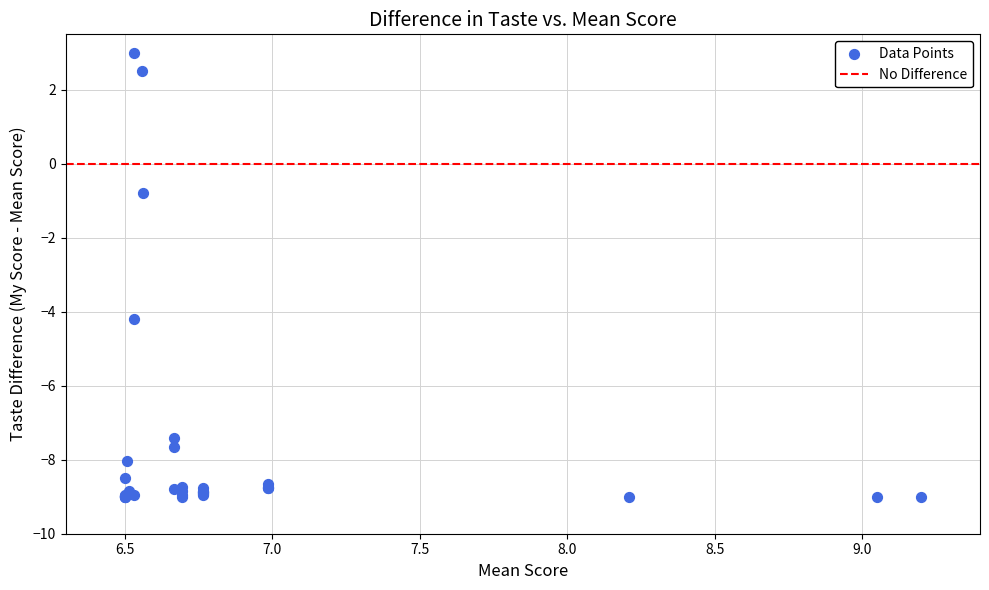

What Y value in the scatter plot is closest to -3?

-4.2